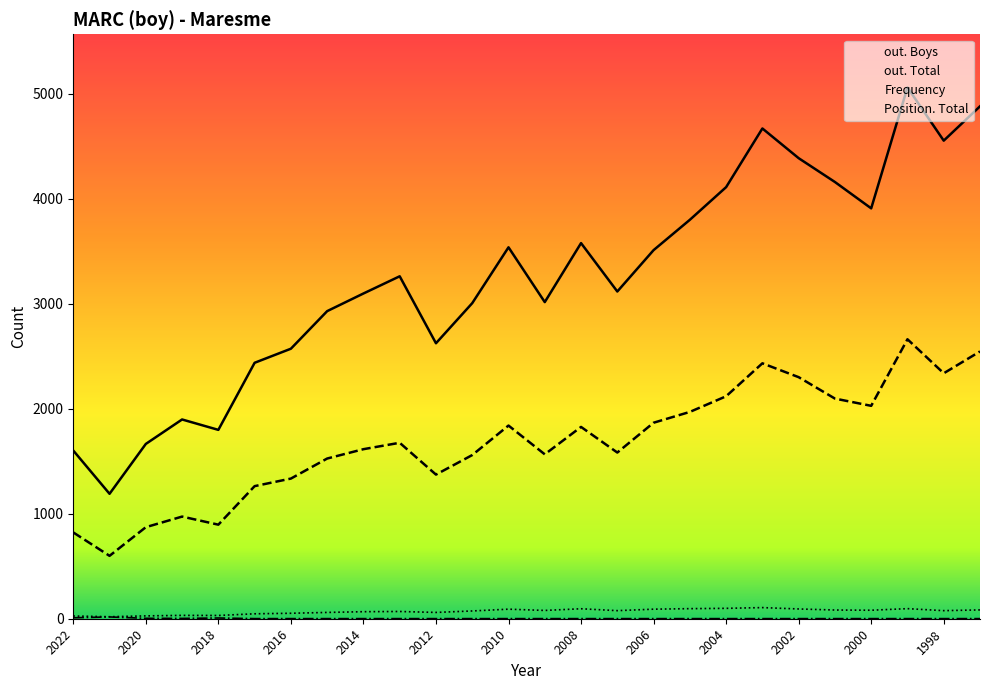

True or false: out. Total and Frequency cross at least once.

False